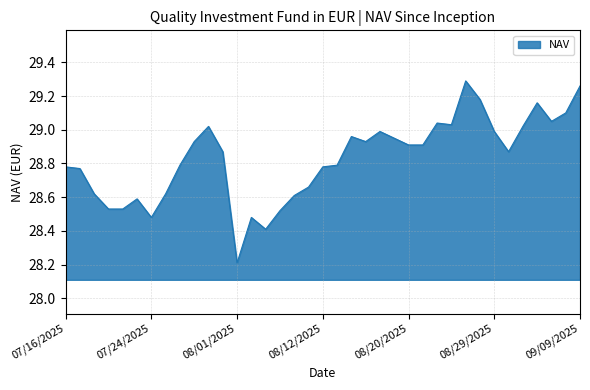

What is the difference between the maximum and minimum values?

1.1